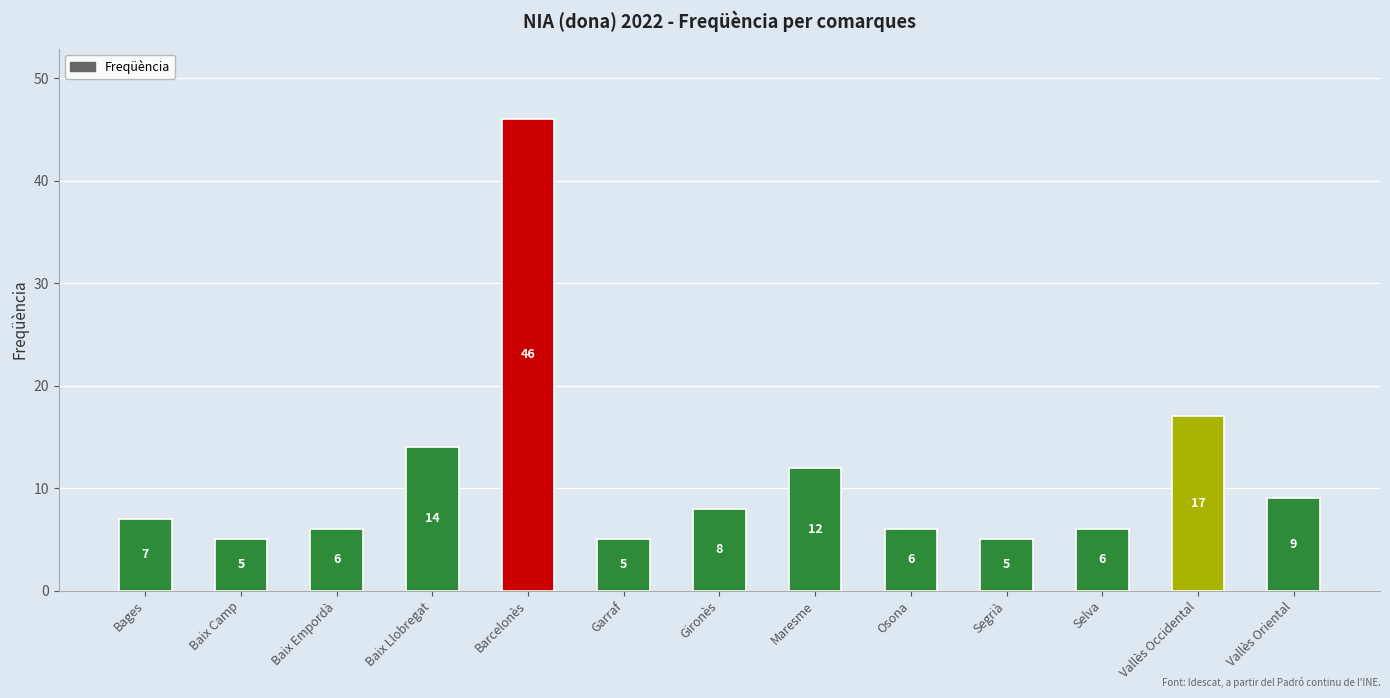

Does the chart contain any negative values?

No